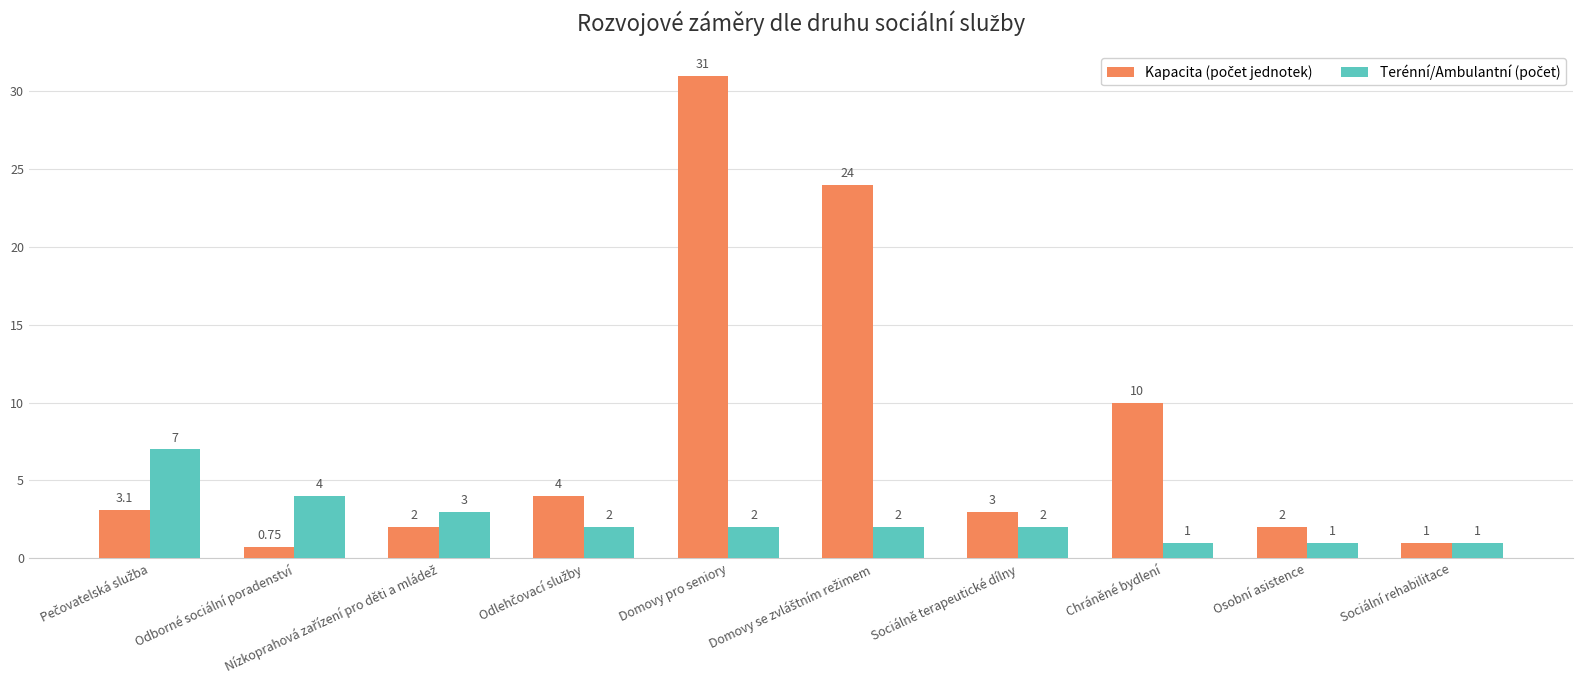

What is the total value across all series at Chráněné bydlení?

11.0